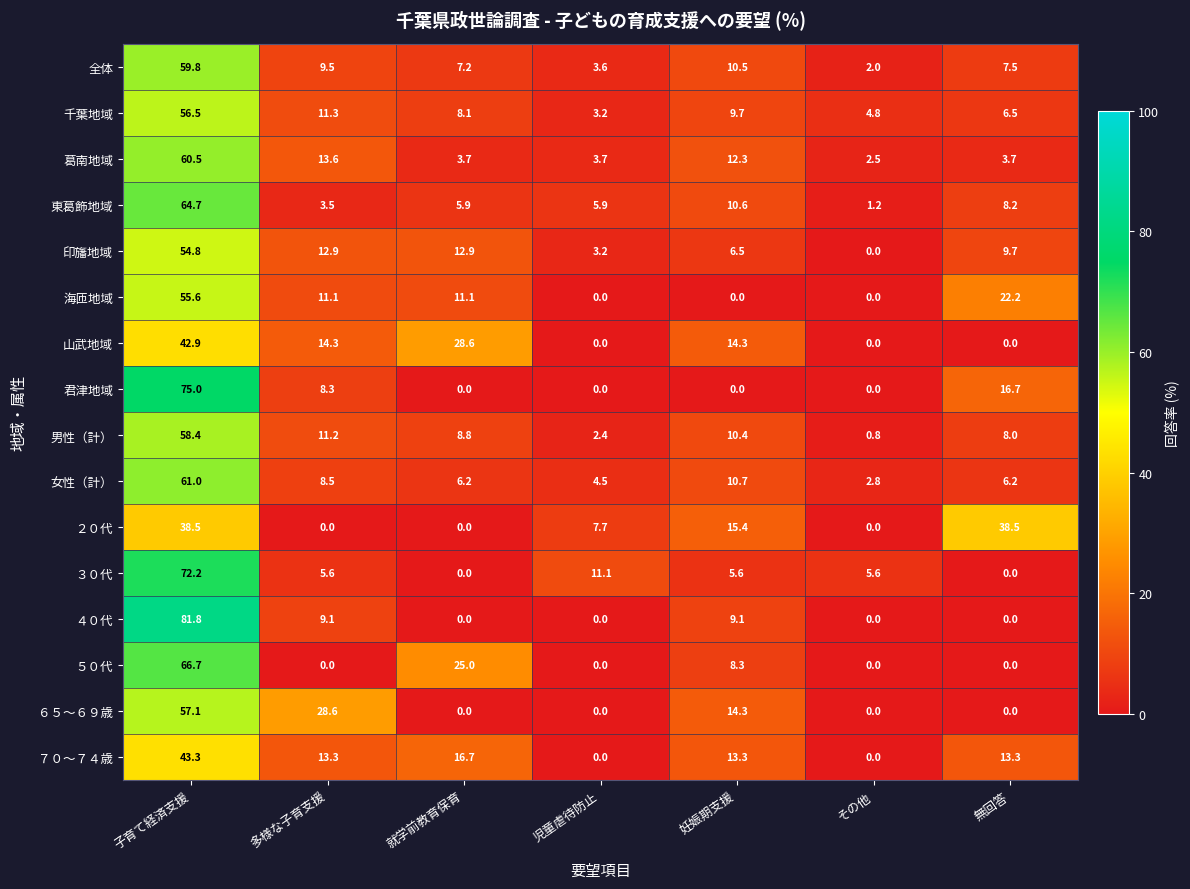

Which series has the largest range (max minus min)?

４０代